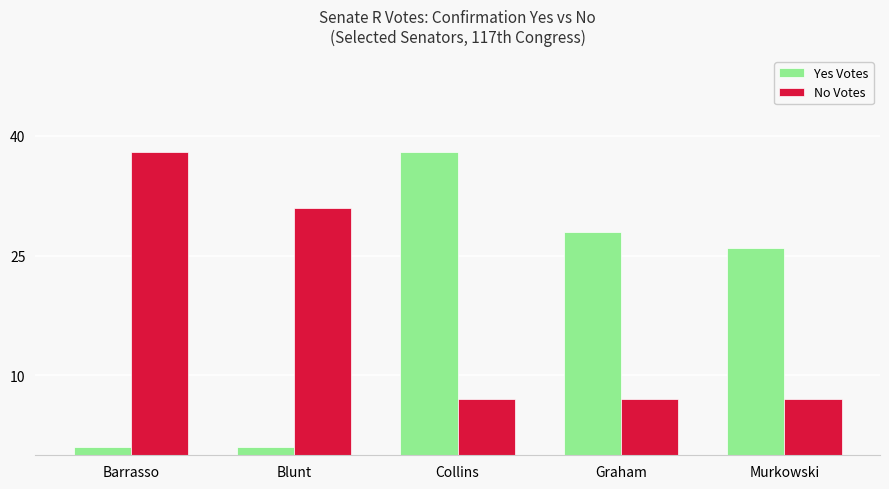

What is the label of the 3rd bar from the right?

Collins